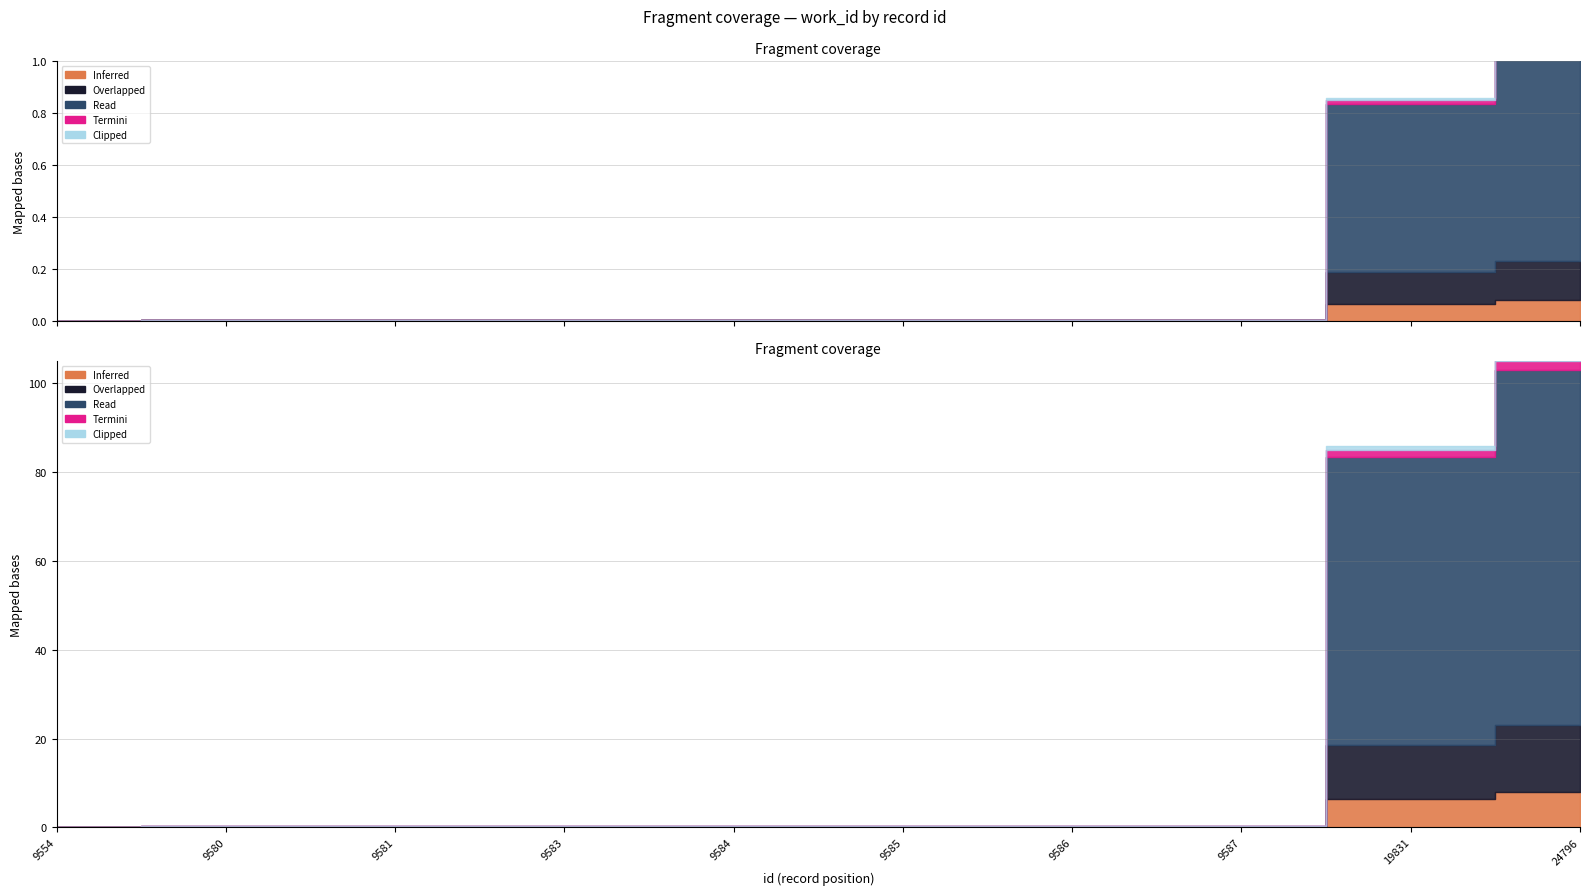

Does the chart have visible grid lines?

Yes